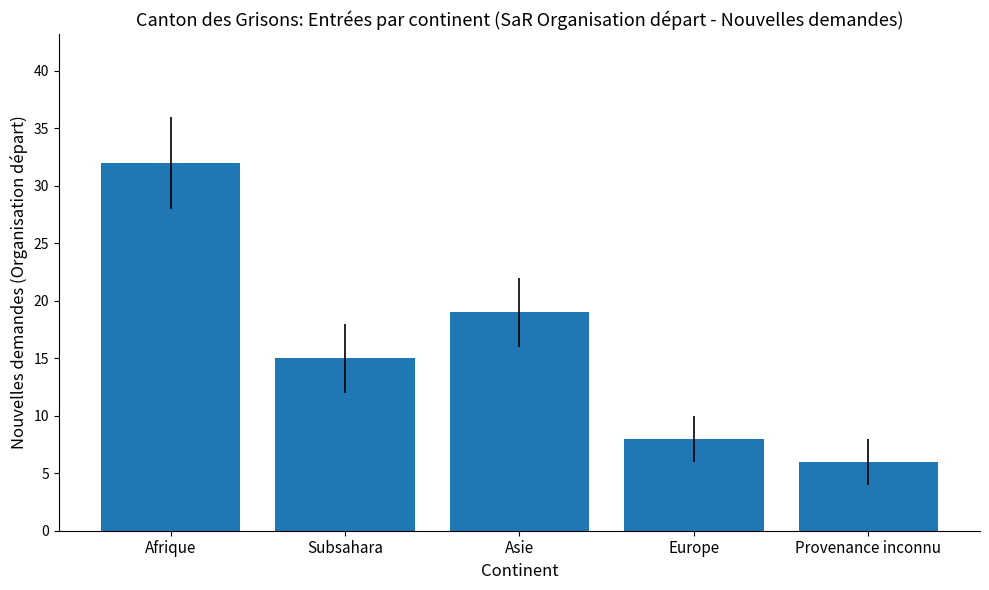

List the labels in order of value, smallest first.

Provenance inconnu, Europe, Subsahara, Asie, Afrique